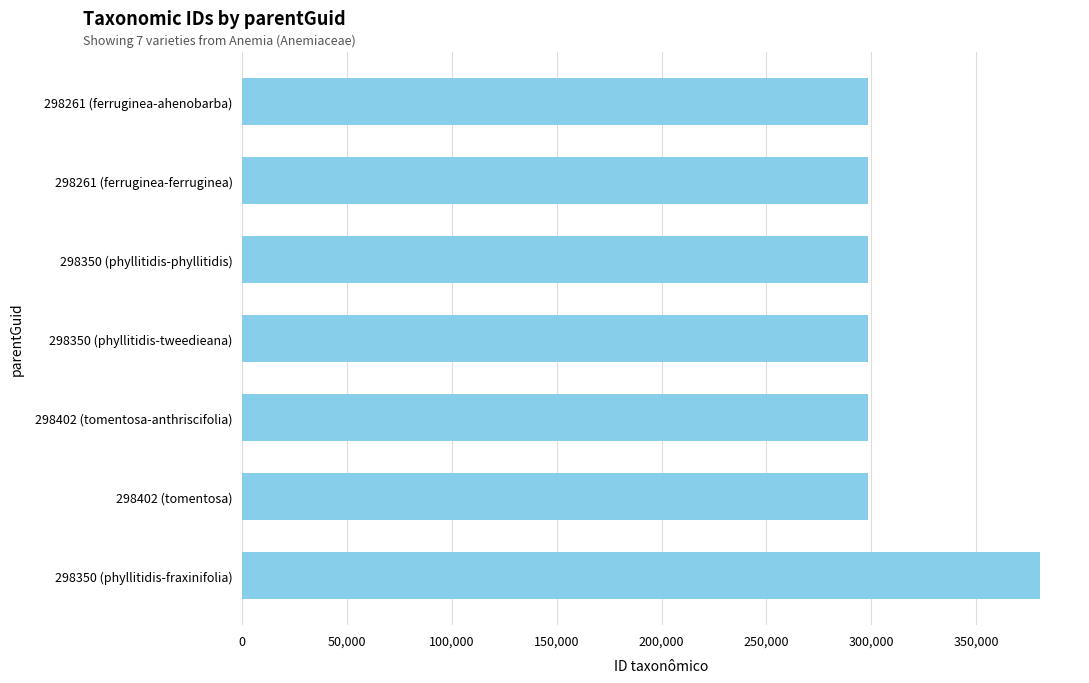

What is the sum of all values?

2170679